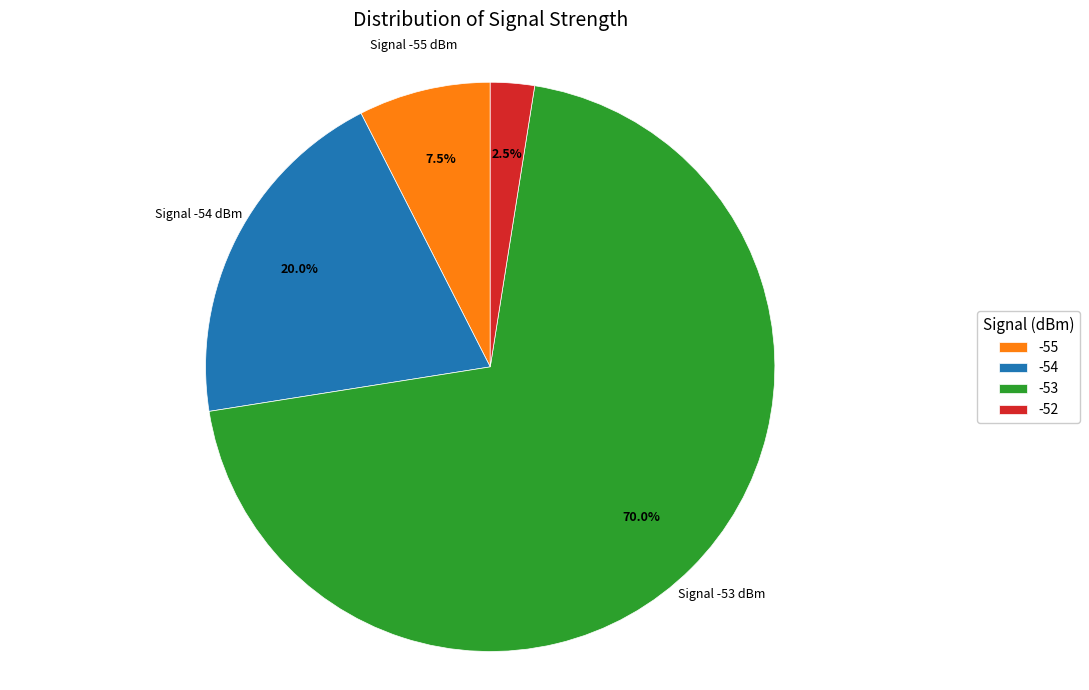

Which category has the biggest portion of the pie?

-53